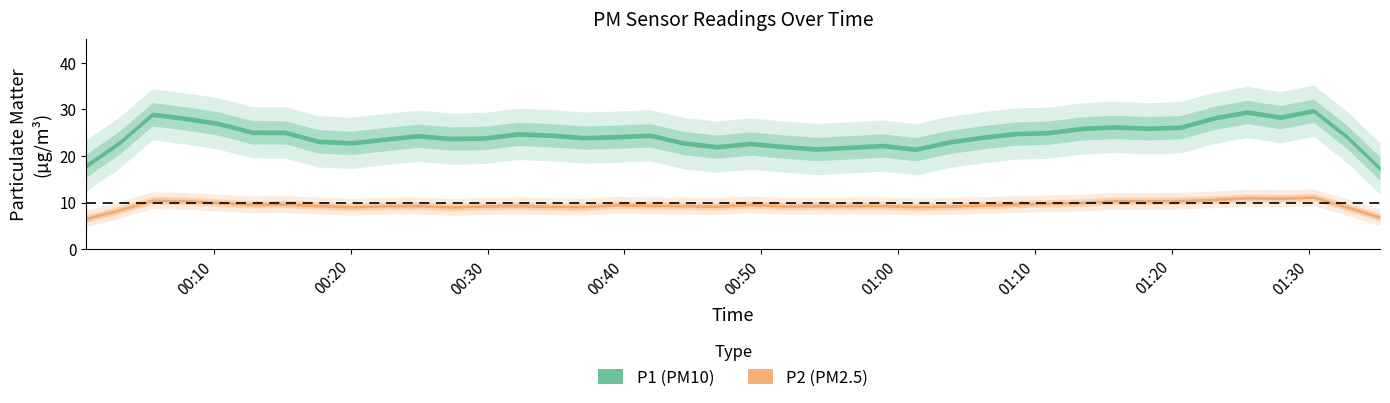

Rank the series at 3 from highest to lowest value.

P1, P2